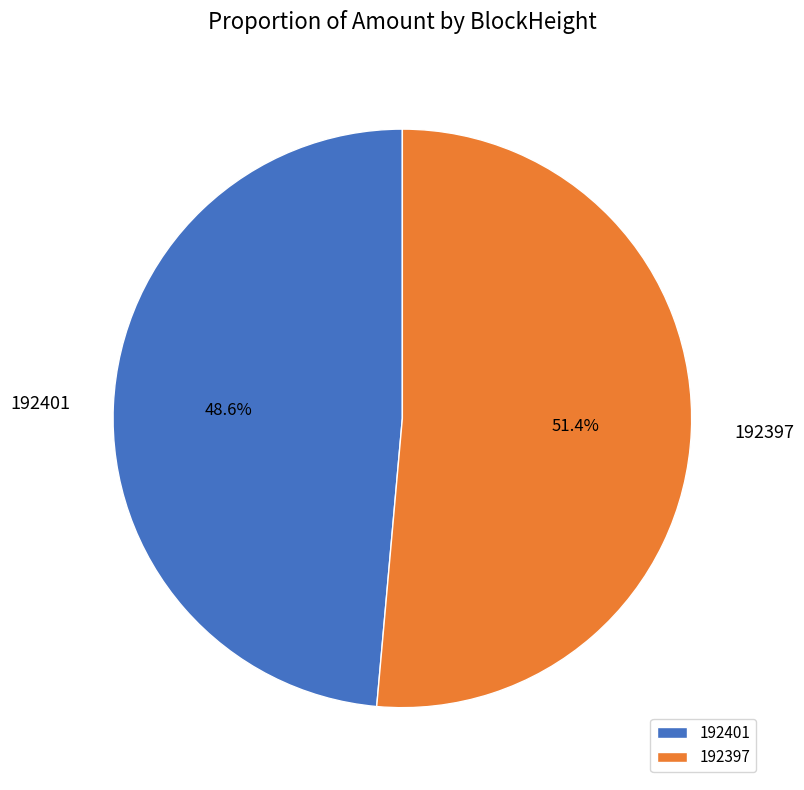

What is the largest slice in the pie chart?

192397